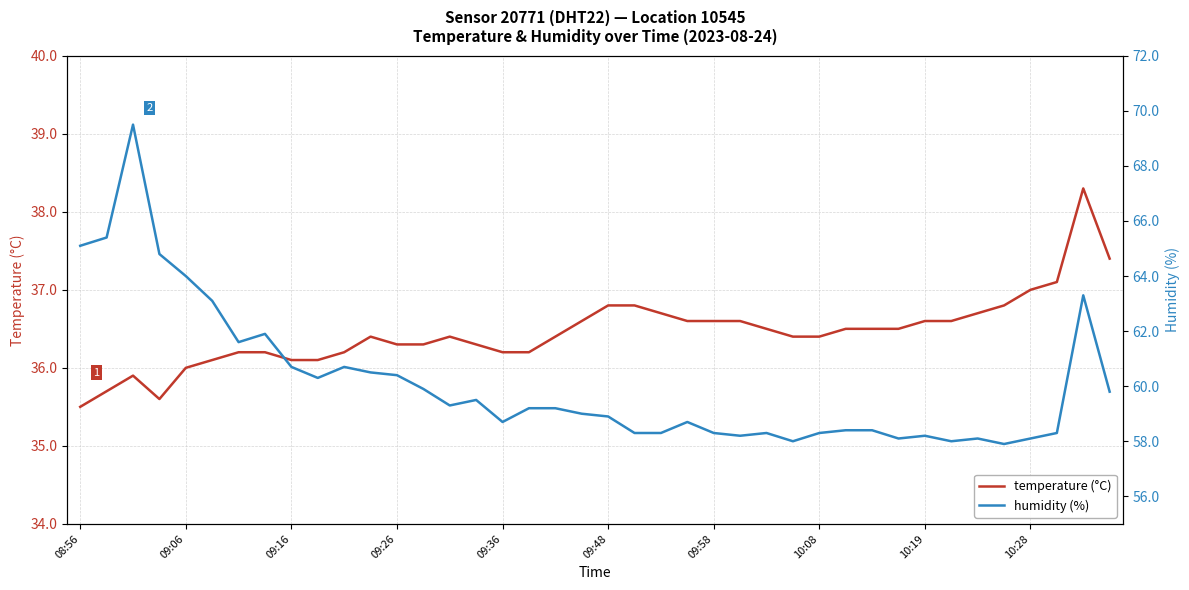

Which series has the largest total across all categories?

humidity (%)